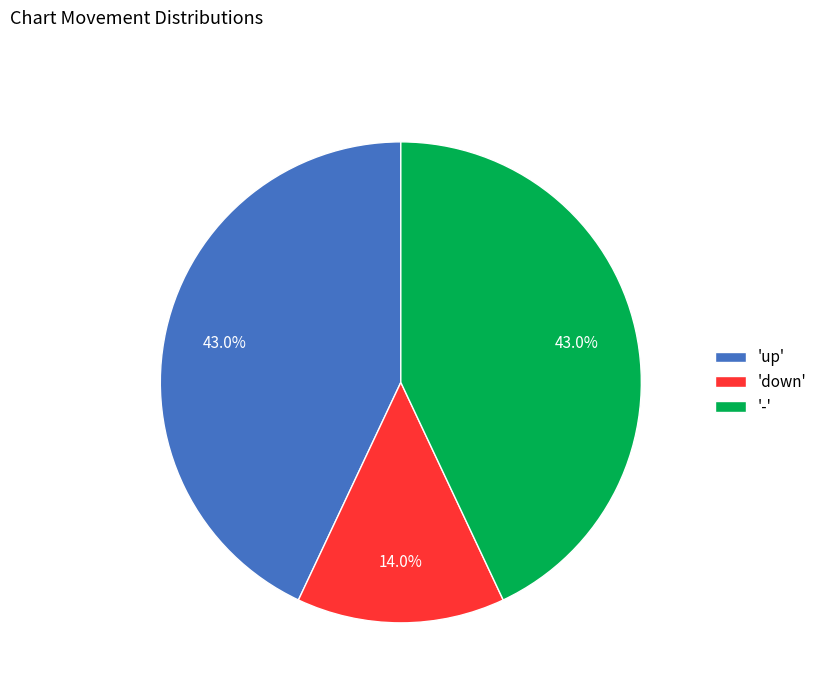

Between 'up' and 'down', which is larger?

'up'